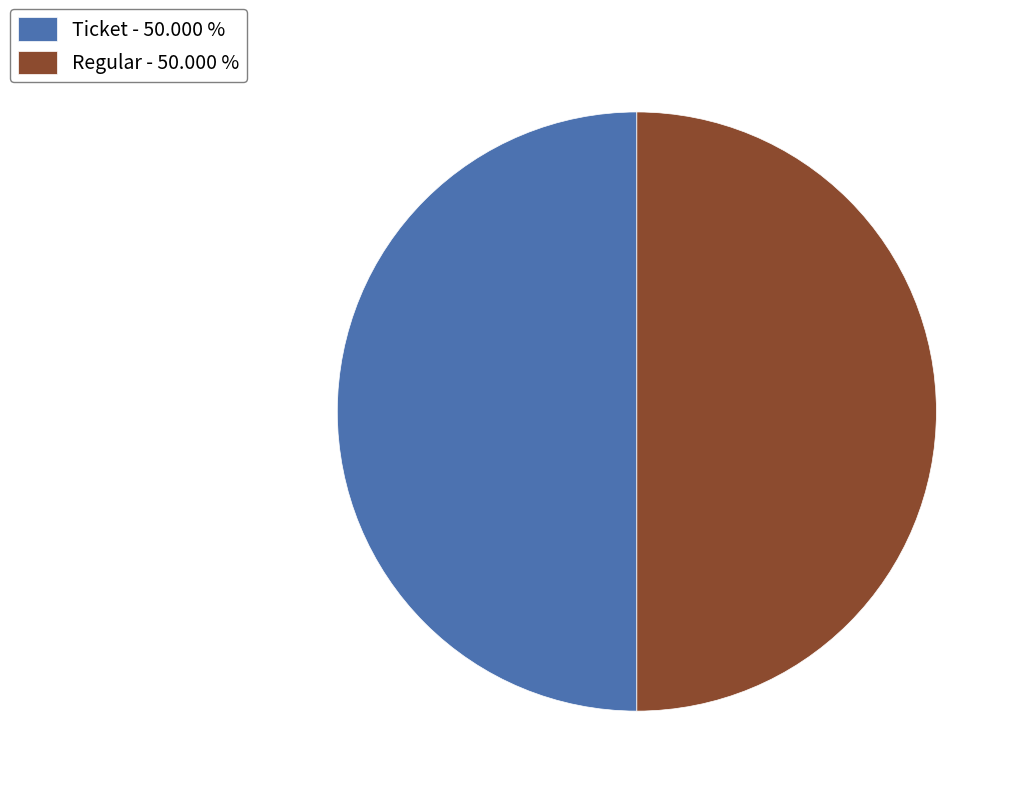

What is the ratio of the value at Ticket - 50.000 % to the value at Regular - 50.000 %?

1.0